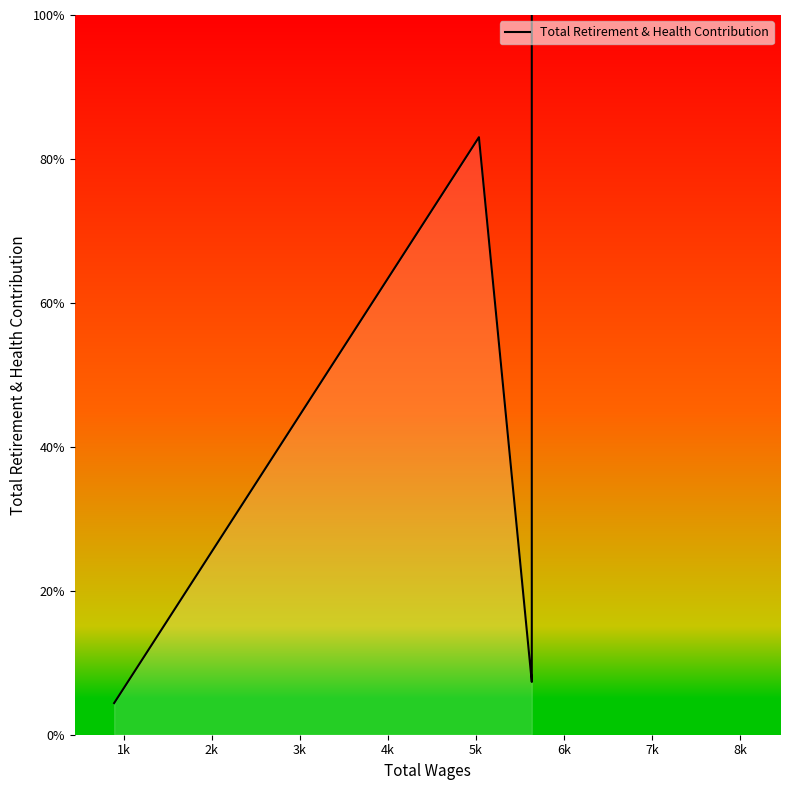

True or false: the data has more than 1 interior local peaks.

False